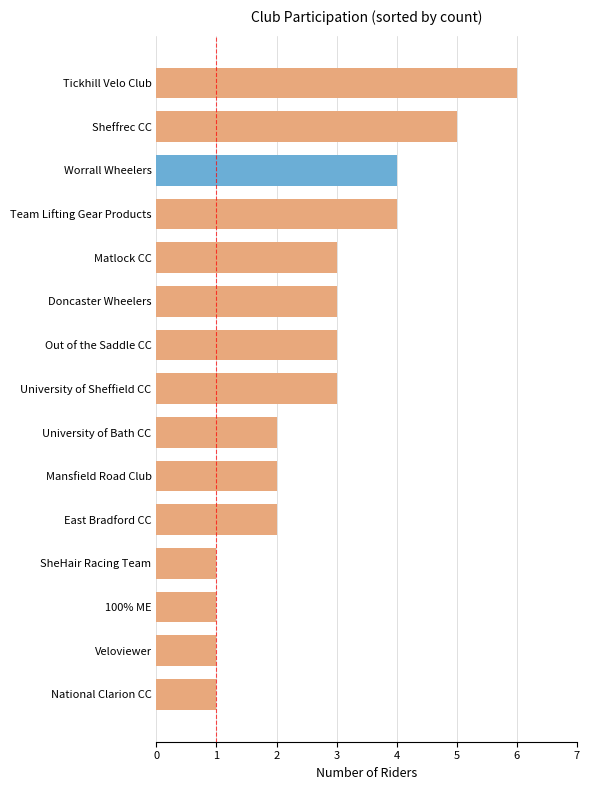

What is the greatest value displayed?

6